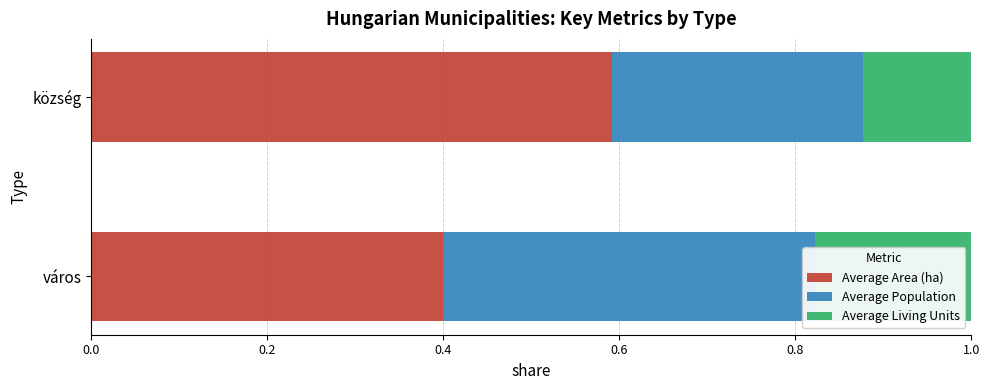

What is the spread (max minus min) of values at község?

0.5